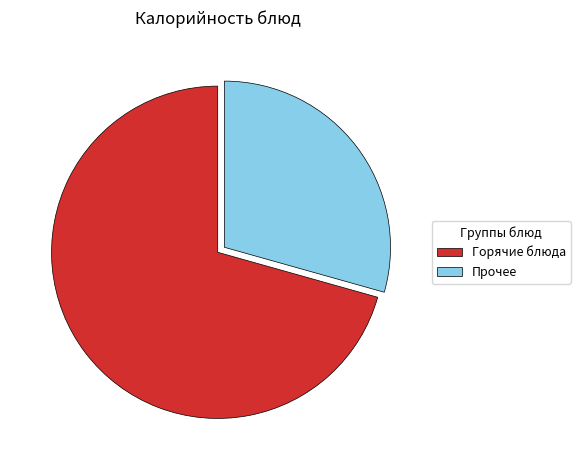

Which slice is the smallest?

Прочее